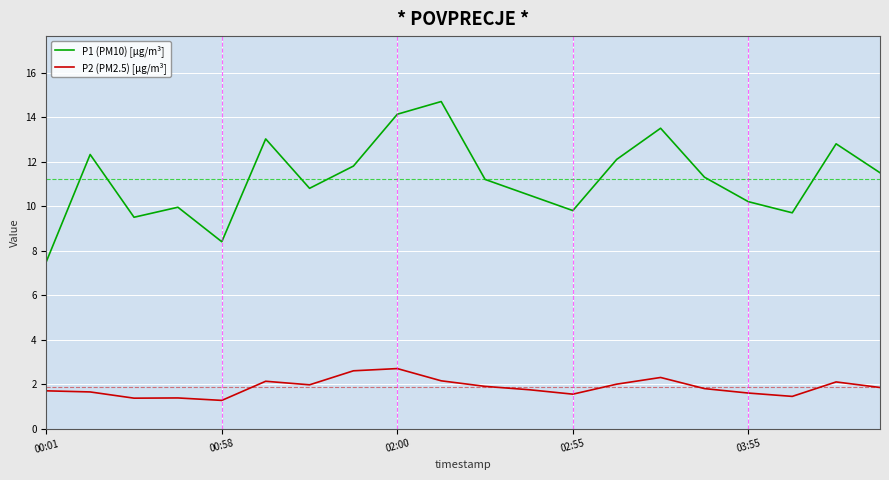

True or false: P2 (PM2.5) [µg/m³] and P1 (PM10) [µg/m³] cross at least once.

False